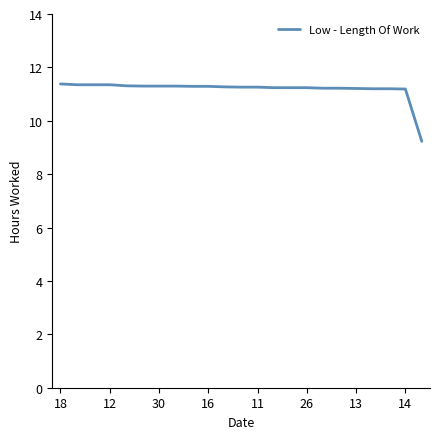

Count the number of data series in this chart.

1